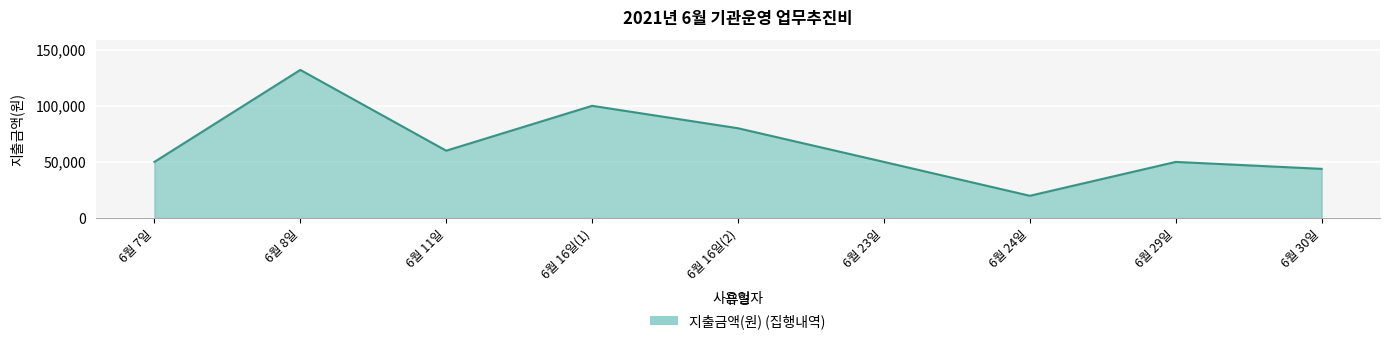

What is the difference between the values at 6월 24일 and 6월 8일?

112200